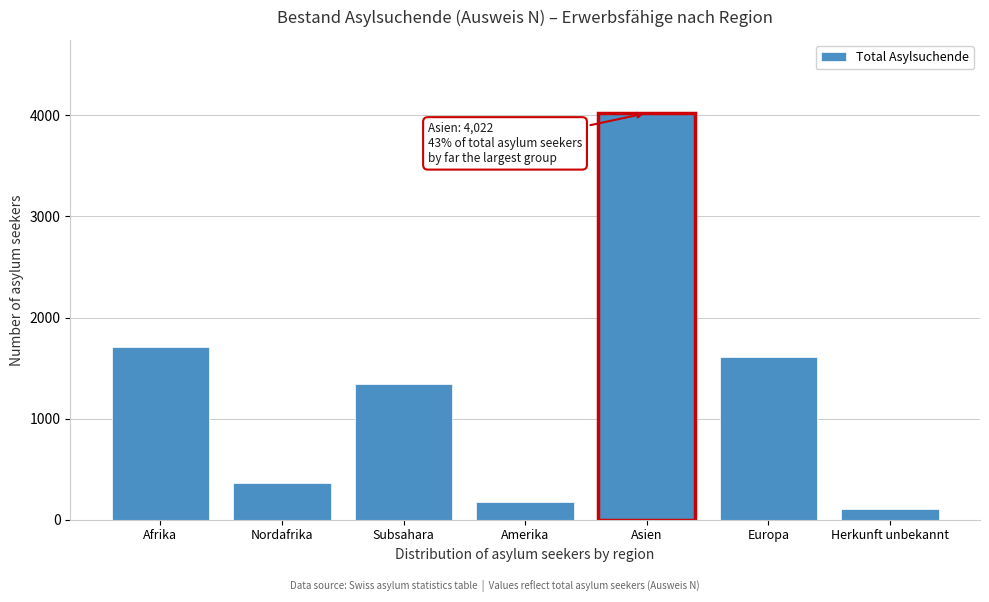

Reading left to right, list all the values displayed in this chart.

Afrika=1704	Nordafrika=365	Subsahara=1339	Amerika=179	Asien=4022	Europa=1607	Herkunft unbekannt=105